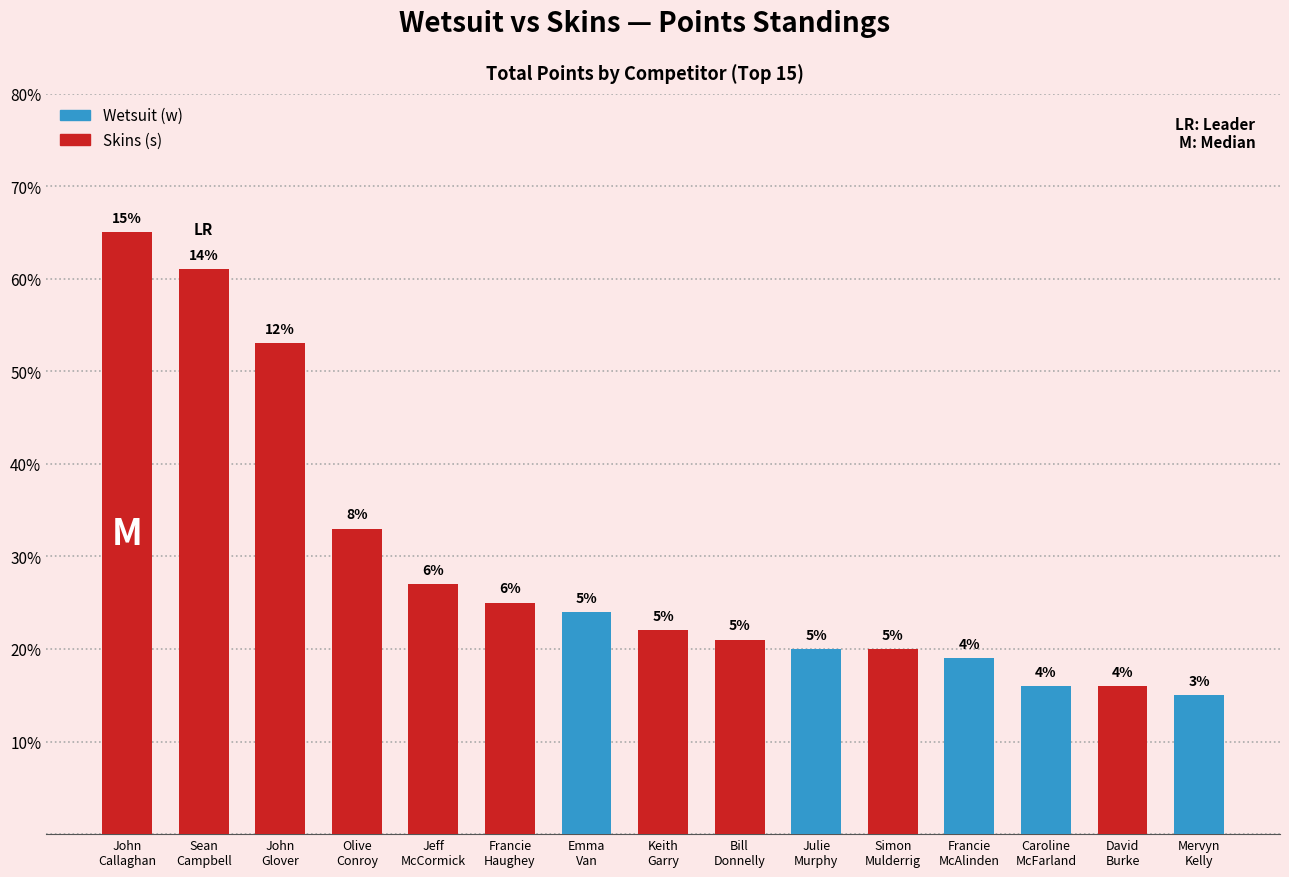

How many bars are there in total?

15